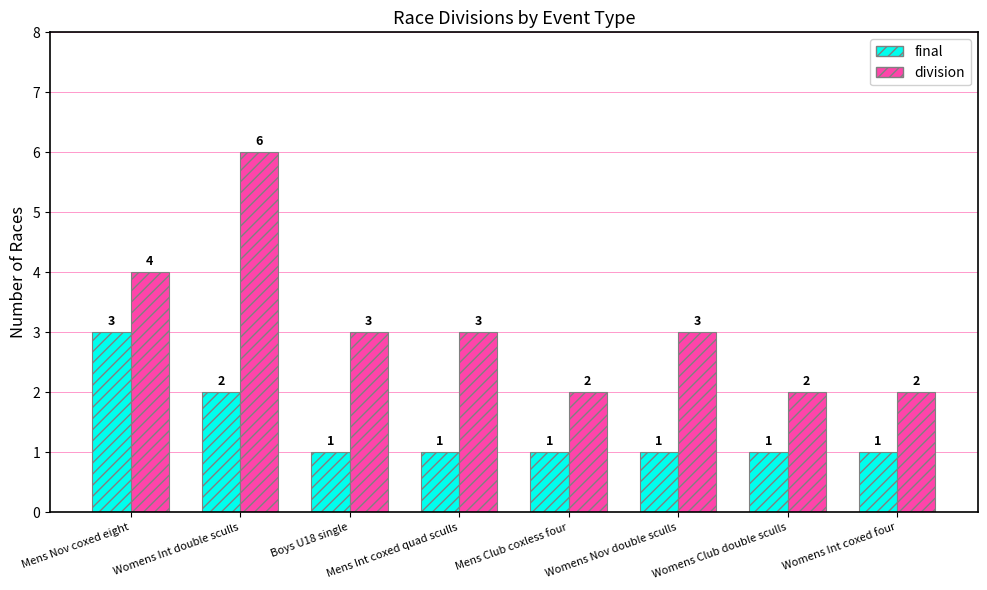

What is the sum of all final values?

11